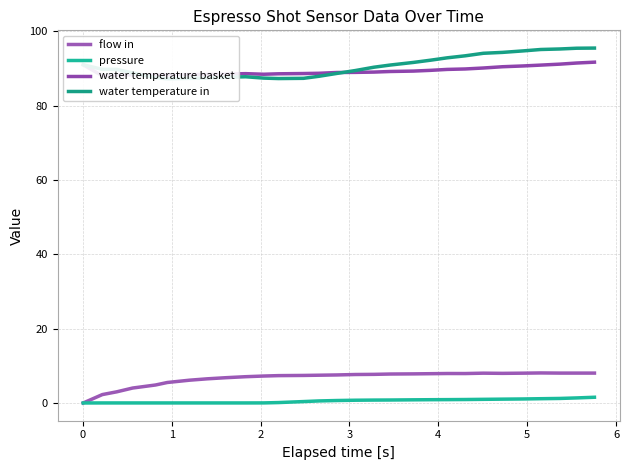

True or false: pressure and water temperature in intersect in this chart.

False